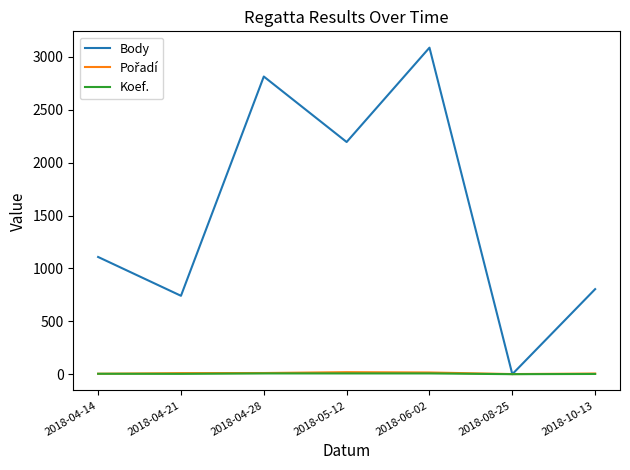

Which category has the highest value across all series?

2018-06-02